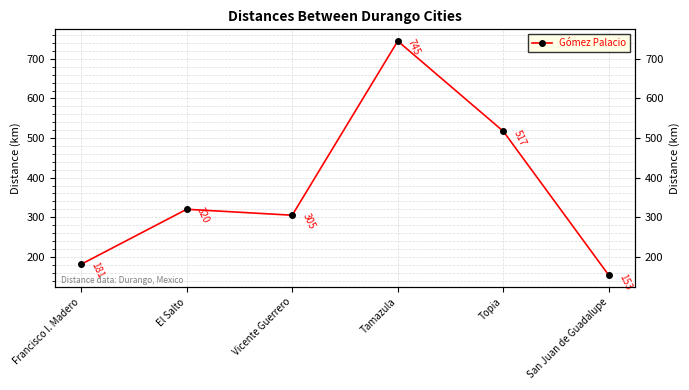

Reading left to right, what are all the values shown in this chart?

181	320	305	745	517	153